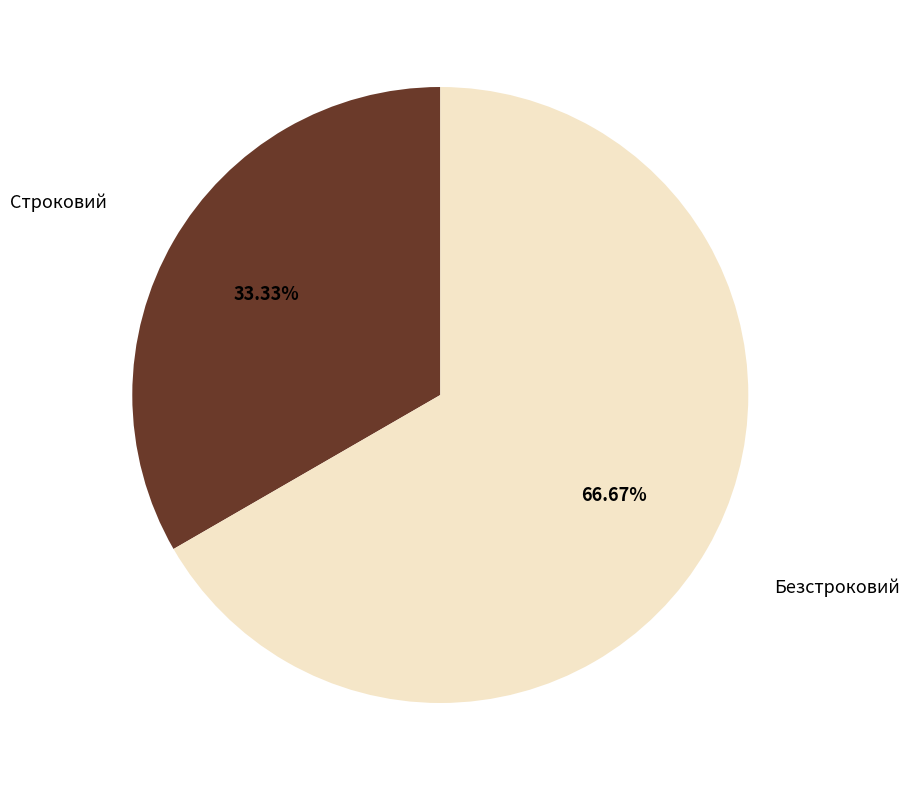

Does Строковий represent more than half of the total?

No